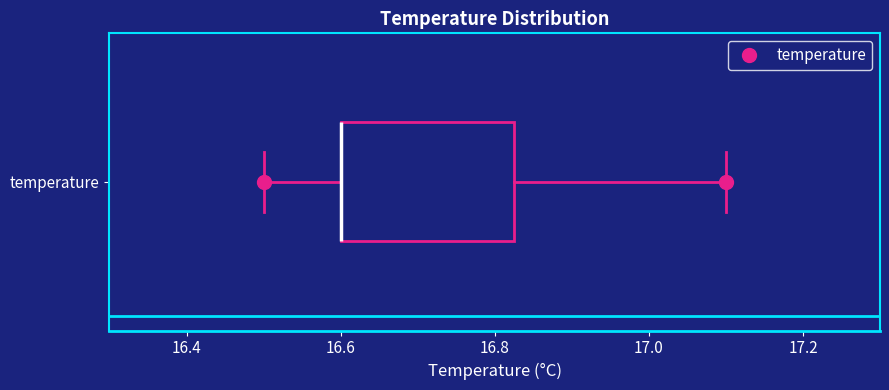

Read this box plot against the x-axis: the position of the median line, the range covered by the box, and the ends of both whiskers. The values are not printed on the chart, so give them approximately, as read against the axis.

median 16.60 (drawn on the box's left edge), box 16.60 to 16.82, whiskers 16.50 to 17.10